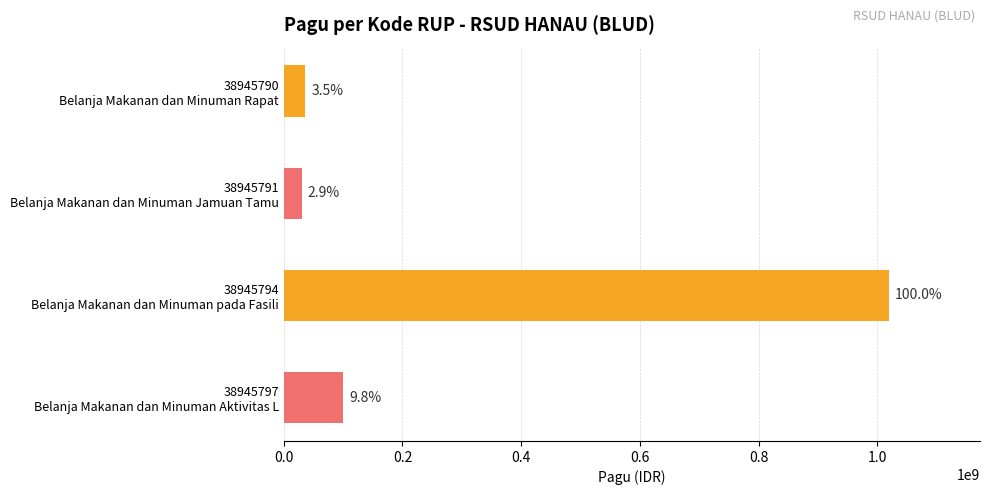

What is the minimum value shown in the chart?

30000000